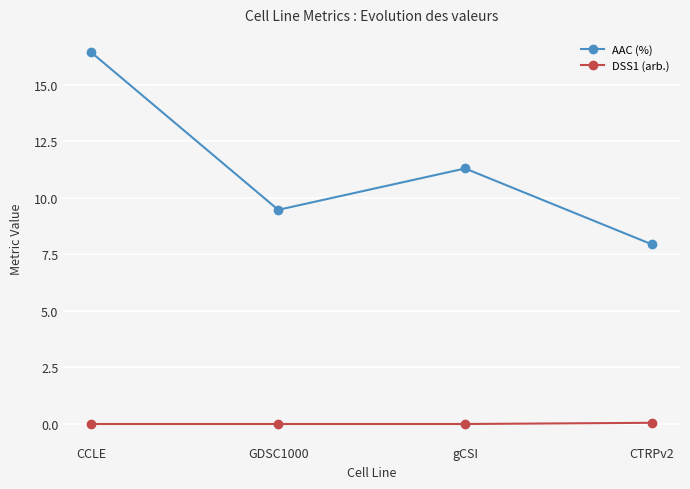

Rank the series by their maximum value, from highest to lowest.

AAC (%), DSS1 (arb.)